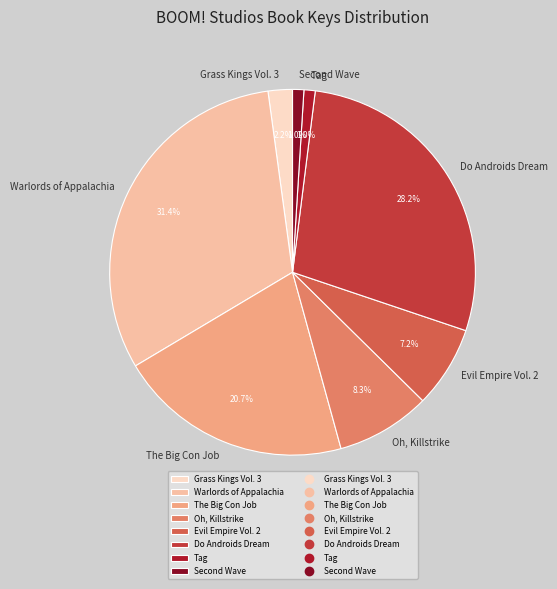

Which category has the biggest portion of the pie?

Warlords of Appalachia